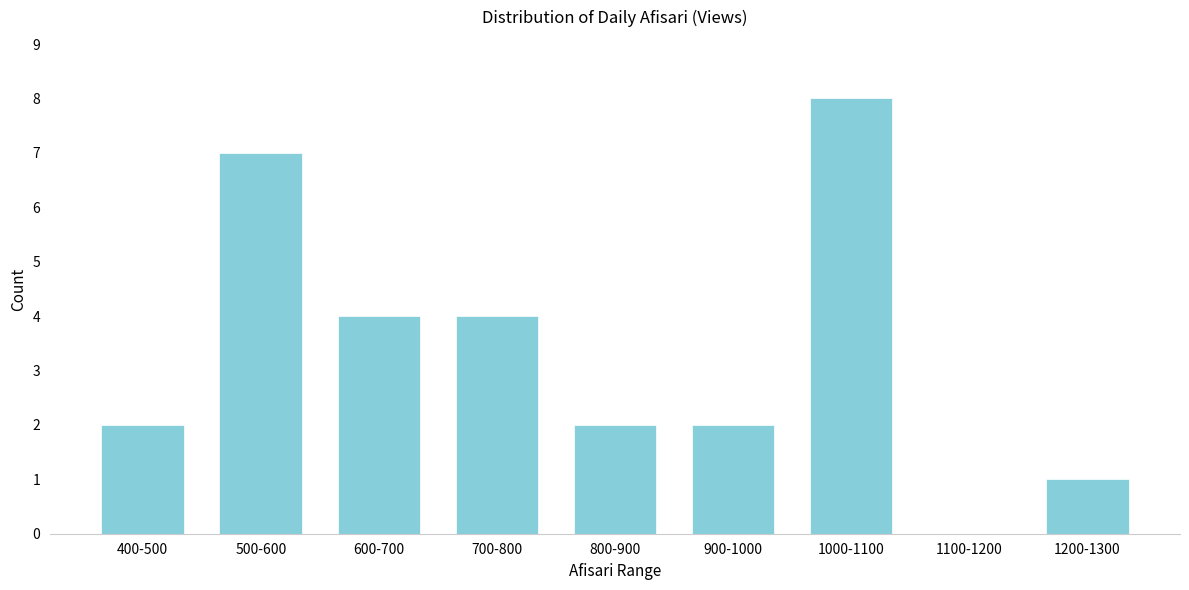

Reading left to right, what are all the values shown in this chart?

400-500=2	500-600=7	600-700=4	700-800=4	800-900=2	900-1000=2	1000-1100=8	1100-1200=0	1200-1300=1